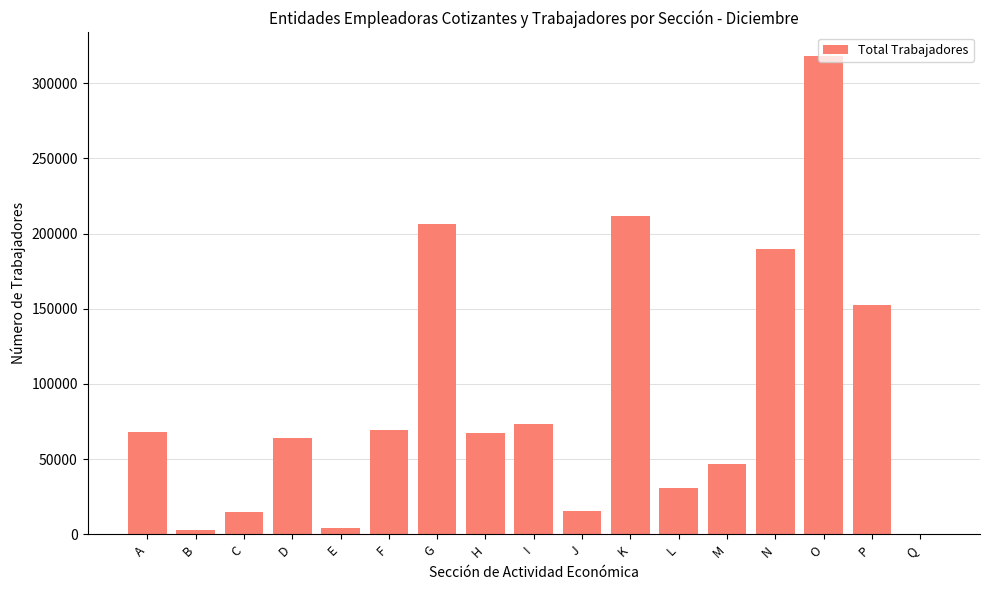

Which has a higher value, Q or P?

P